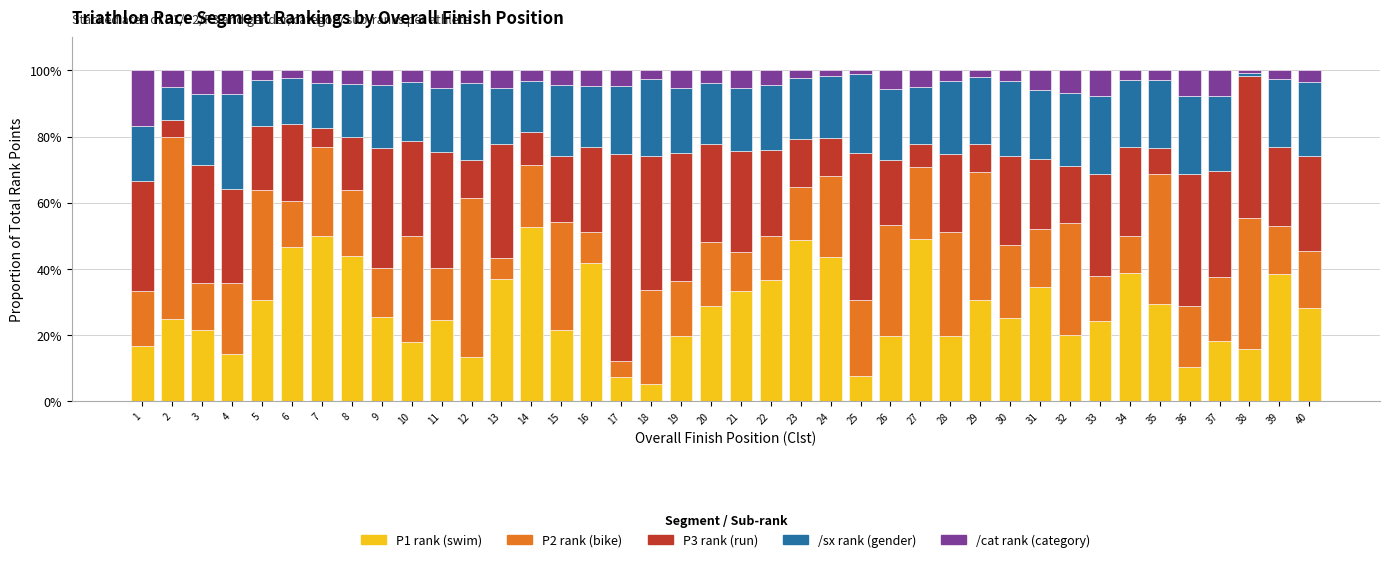

What is the total value across all series at 5?

100.0